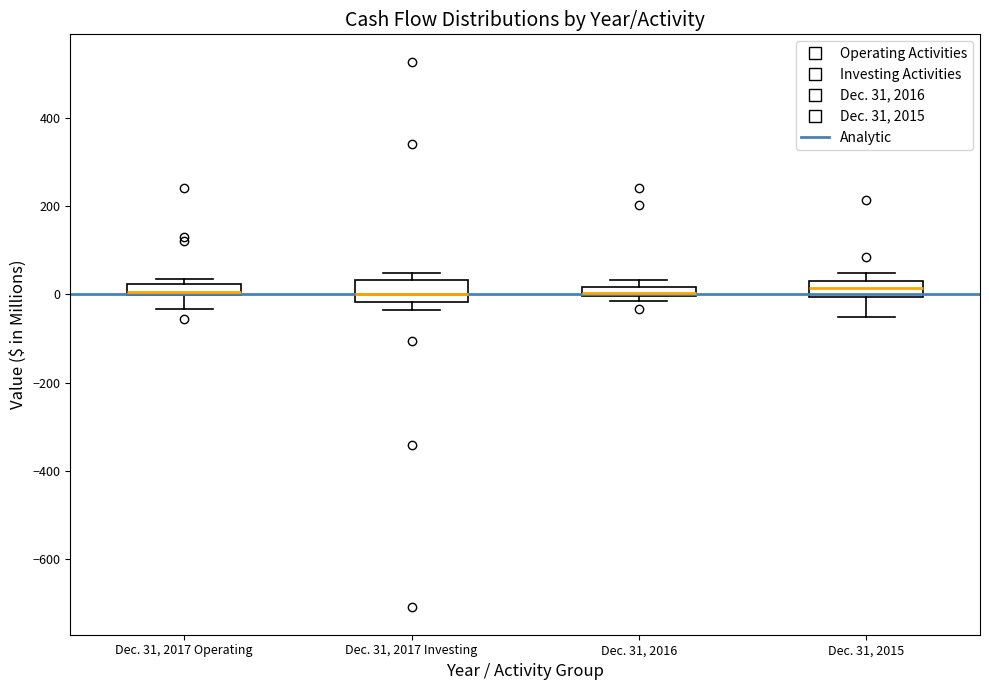

Where is the upper edge of the box for Dec. 31, 2016 on the y-axis? The values are not printed on the chart, so give them approximately, as read against the axis.

20